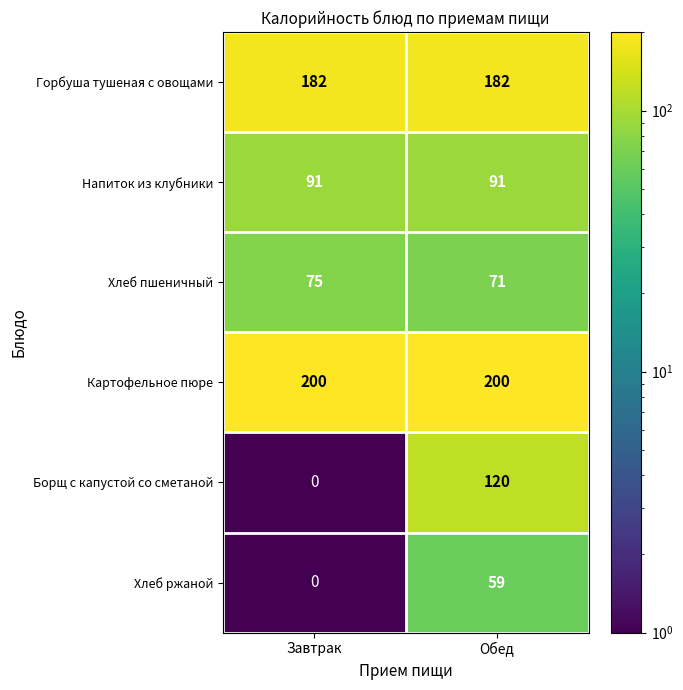

Rank the series by their maximum value, from lowest to highest.

Хлеб ржаной, Хлеб пшеничный, Напиток из клубники, Борщ с капустой со сметаной, Горбуша тушеная с овощами, Картофельное пюре